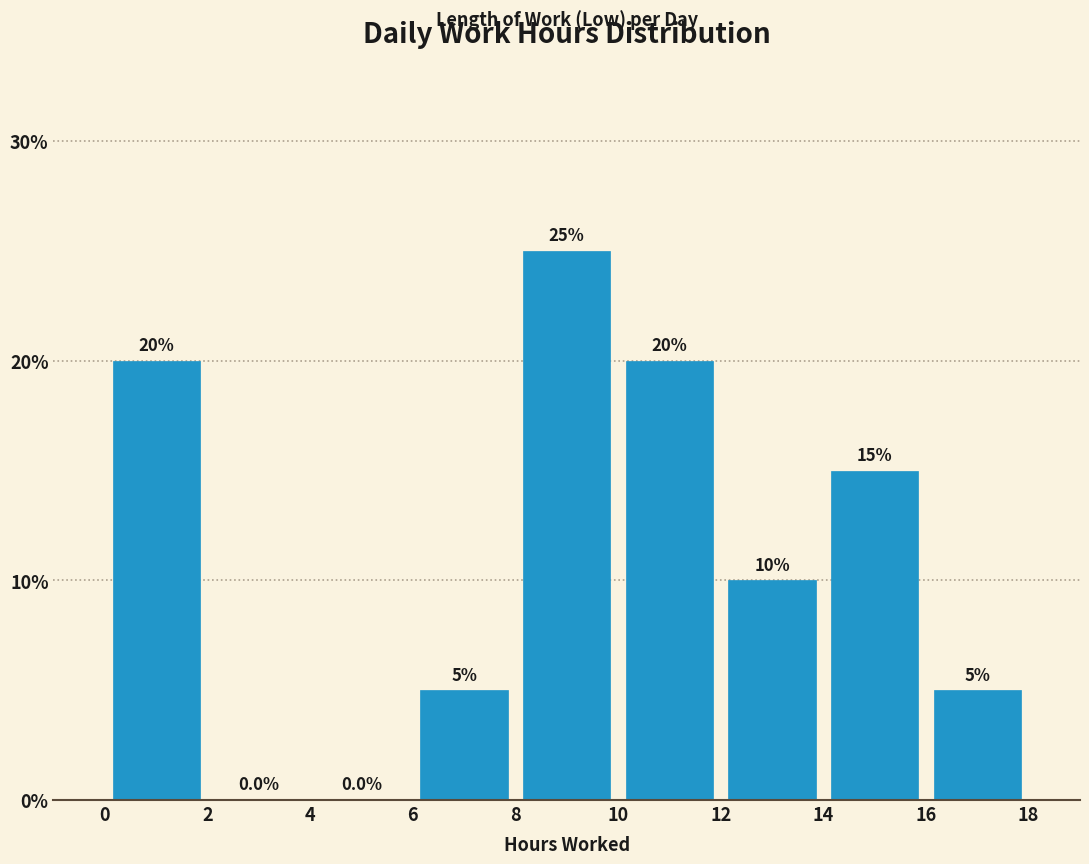

Reading left to right, list every bar in this chart as the range it spans on the x-axis followed by its height.

0 to 2: 20.0
2 to 4: 0.0
4 to 6: 0.0
6 to 8: 5.0
8 to 10: 25.0
10 to 12: 20.0
12 to 14: 10.0
14 to 16: 15.0
16 to 18: 5.0